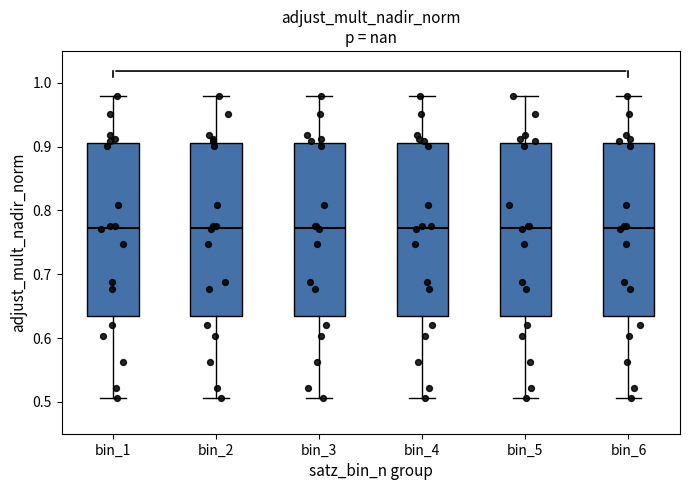

Where is the upper edge of the box for bin_6 on the y-axis? The values are not printed on the chart, so give them approximately, as read against the axis.

0.91